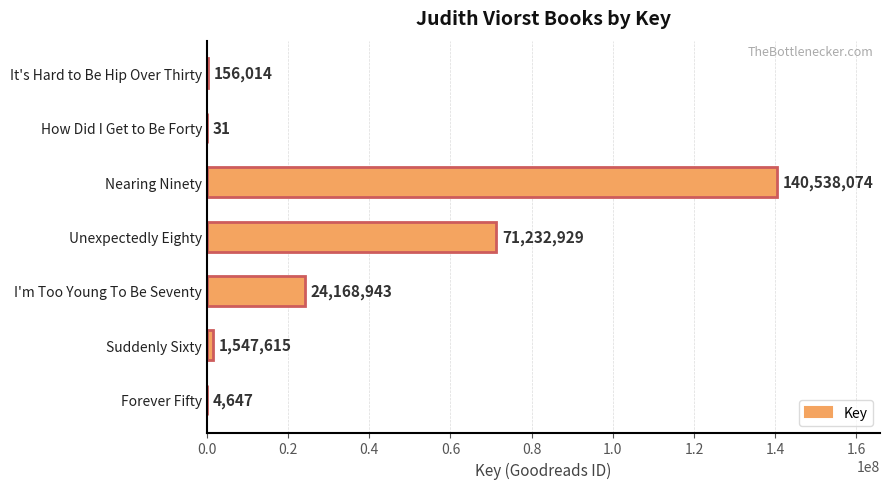

Which label corresponds to the largest value in the chart?

Nearing Ninety